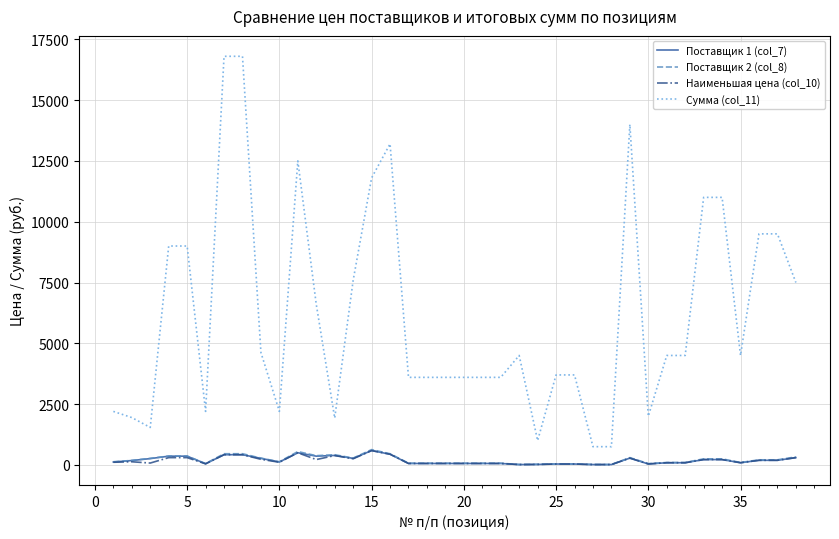

Does the chart have visible grid lines?

Yes